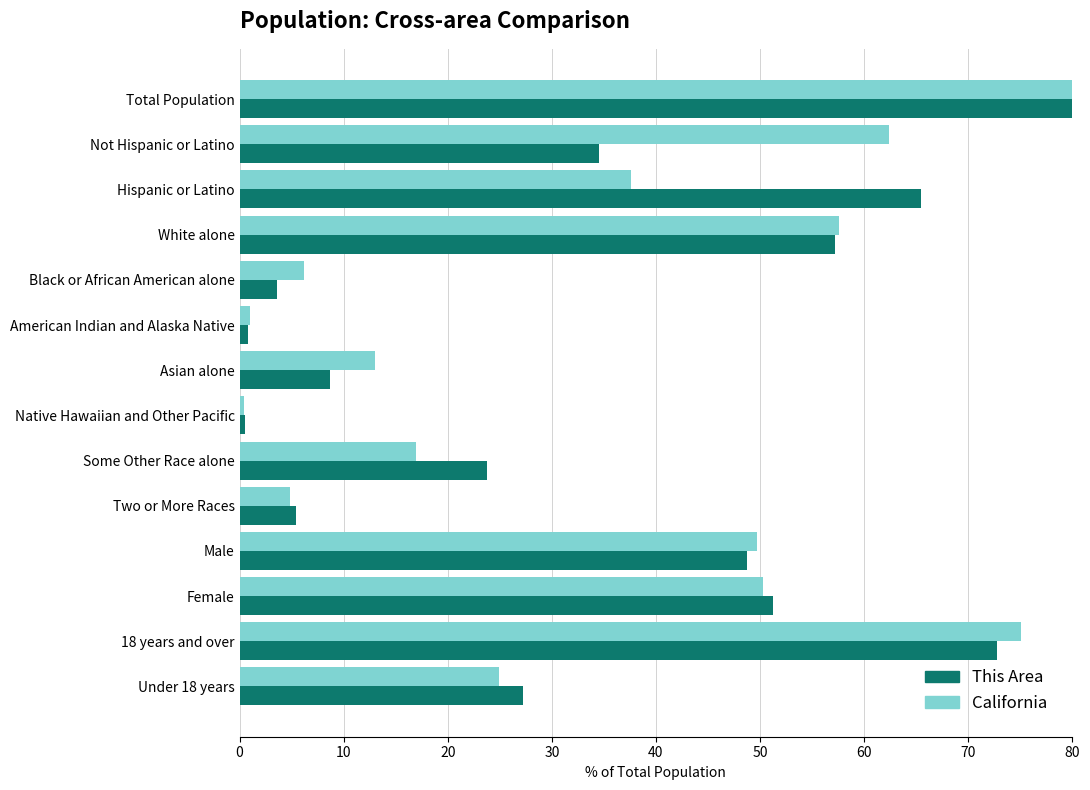

What are all the series names shown in the legend?

This Area, California